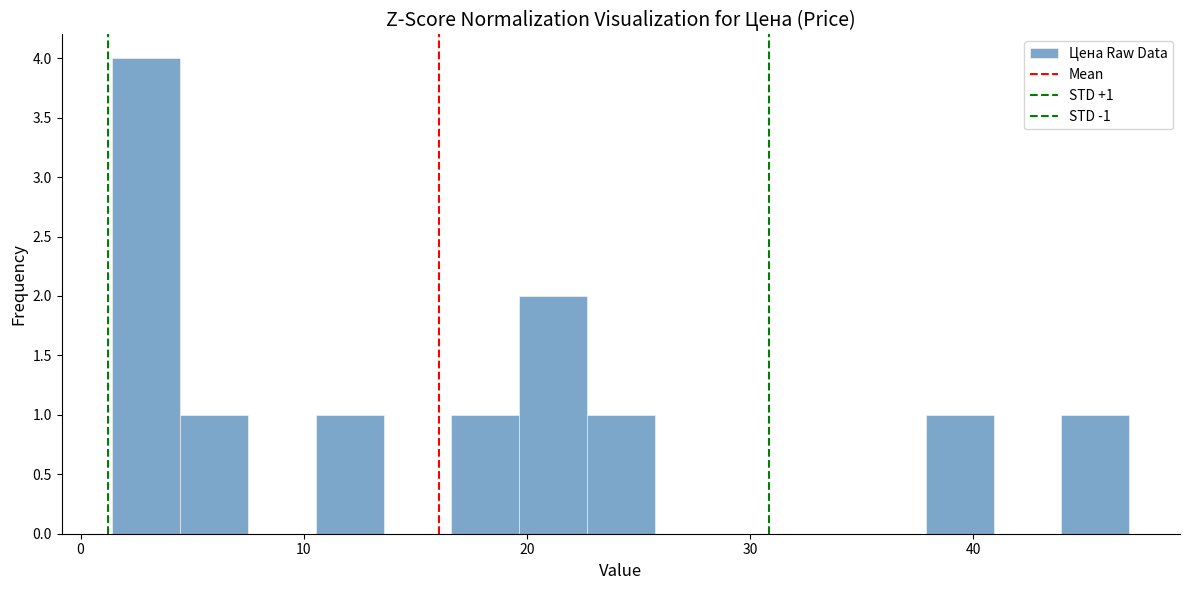

Around what value on the x-axis is the tallest bar? Give the approximate position of its centre, as read against the axis.

3